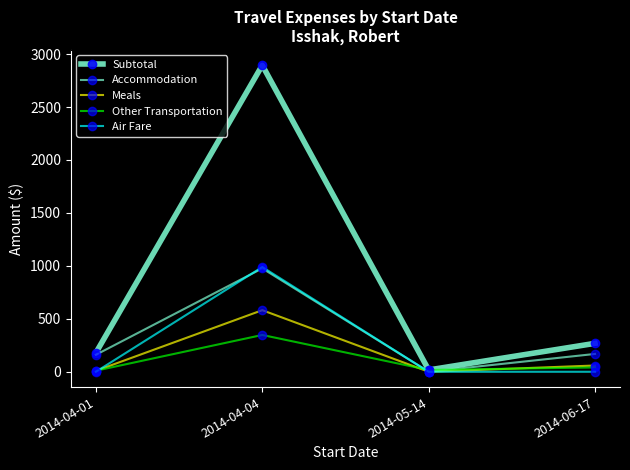

Where is the first local minimum for Accommodation?

2014-05-14